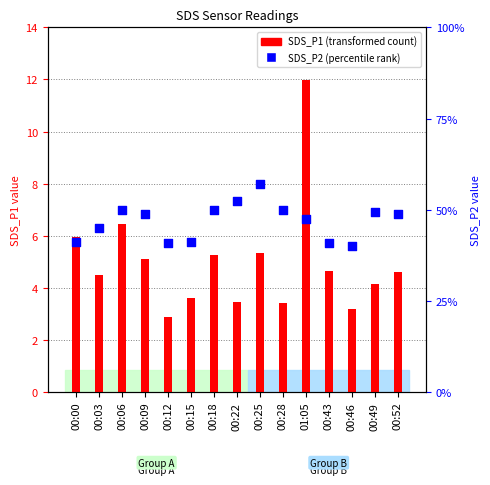

What are all the series names shown in the legend?

SDS_P1 (transformed count), SDS_P2 (percentile rank)